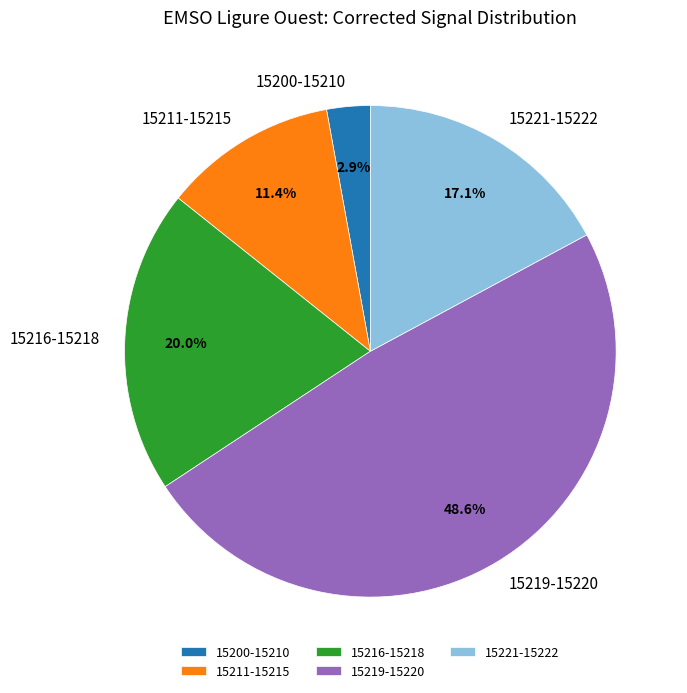

Which category has the smallest portion of the pie?

15200-15210